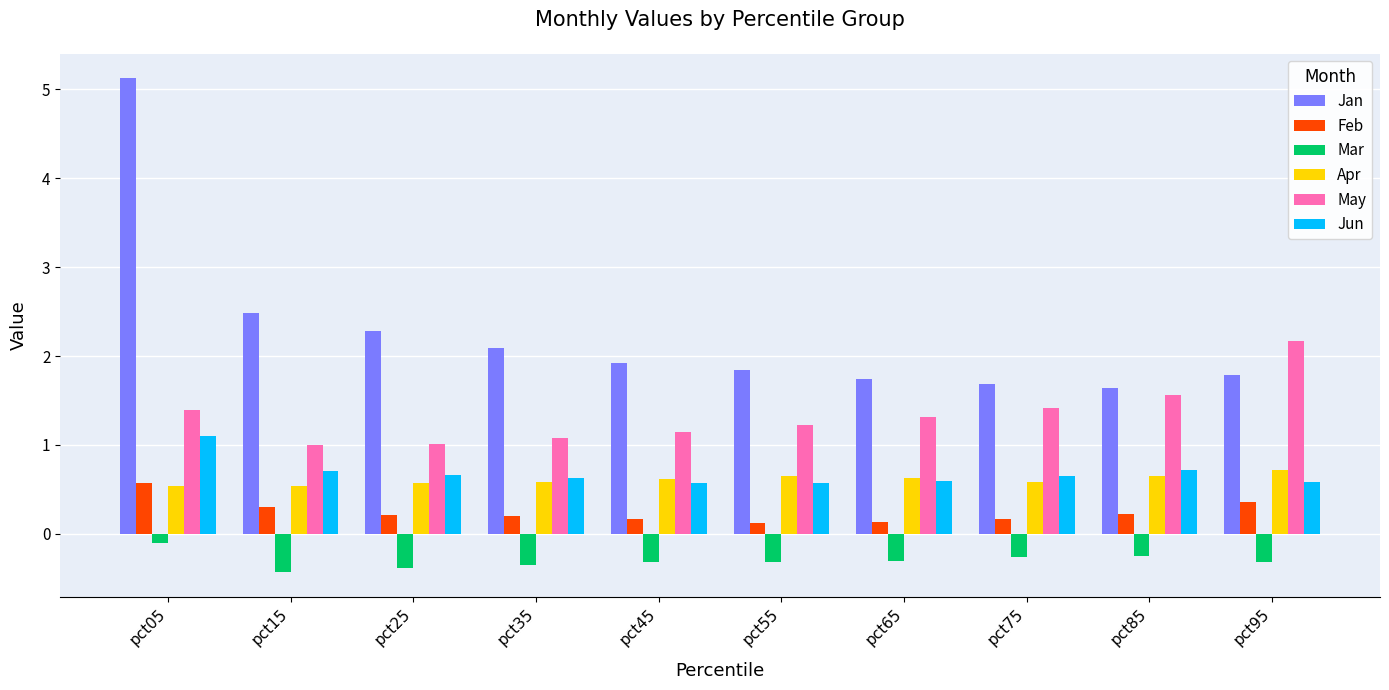

What is the difference between the Jan values at pct05 and pct85?

3.5